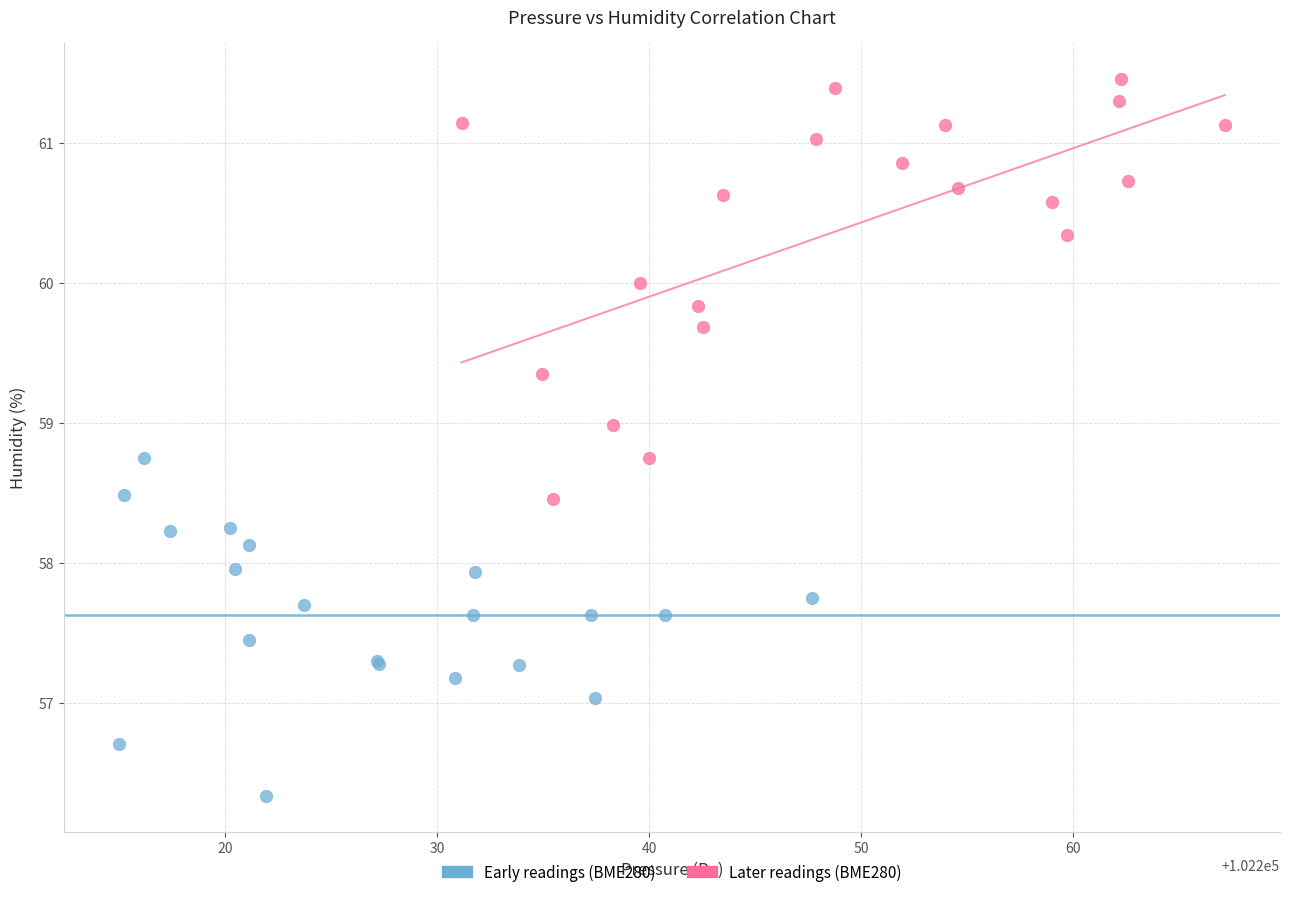

Which series has the largest Y range (max minus min)?

Later readings (BME280)